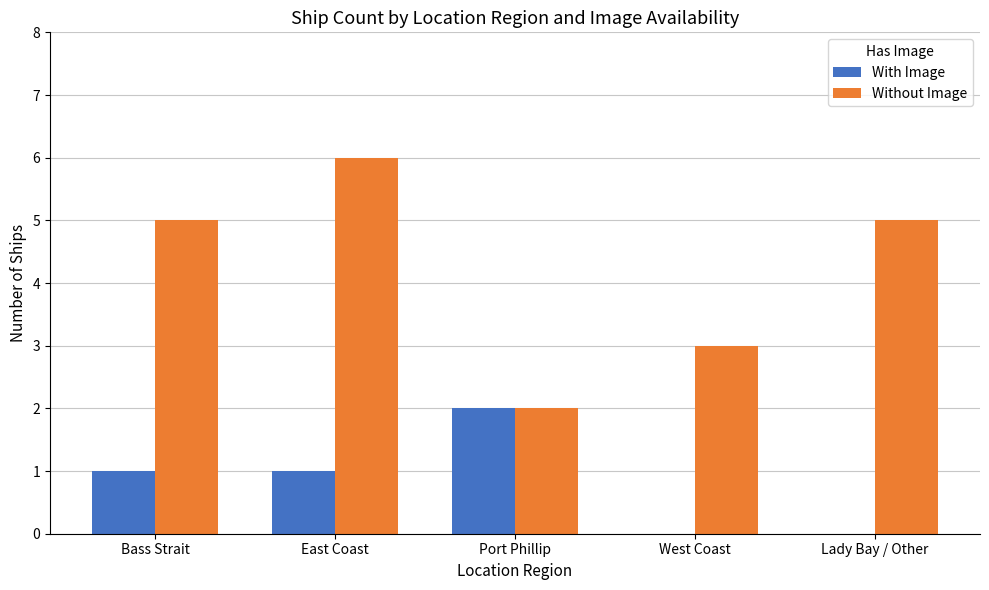

Between Port Phillip and West Coast, which series saw the biggest shift?

With Image